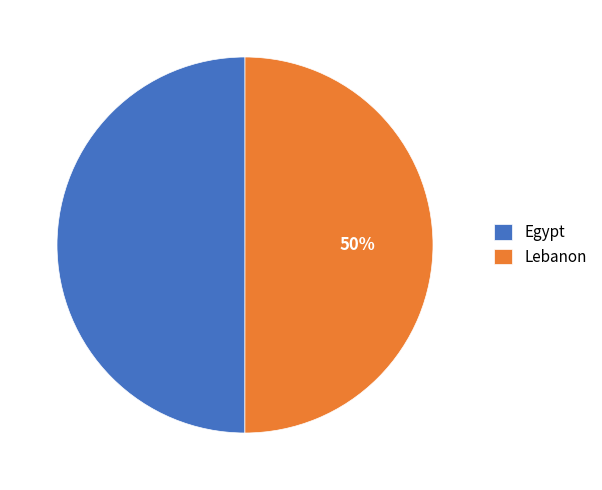

What percentage is the Egypt slice, to the nearest percent?

50%